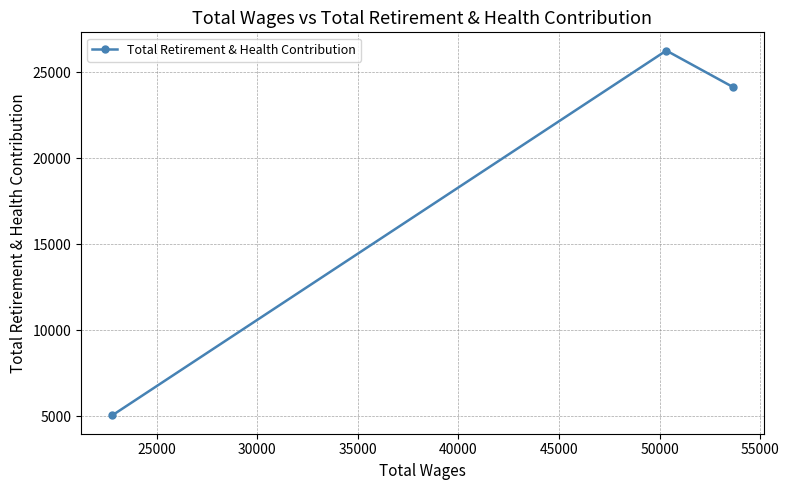

What is the difference between the maximum and minimum values?

21209